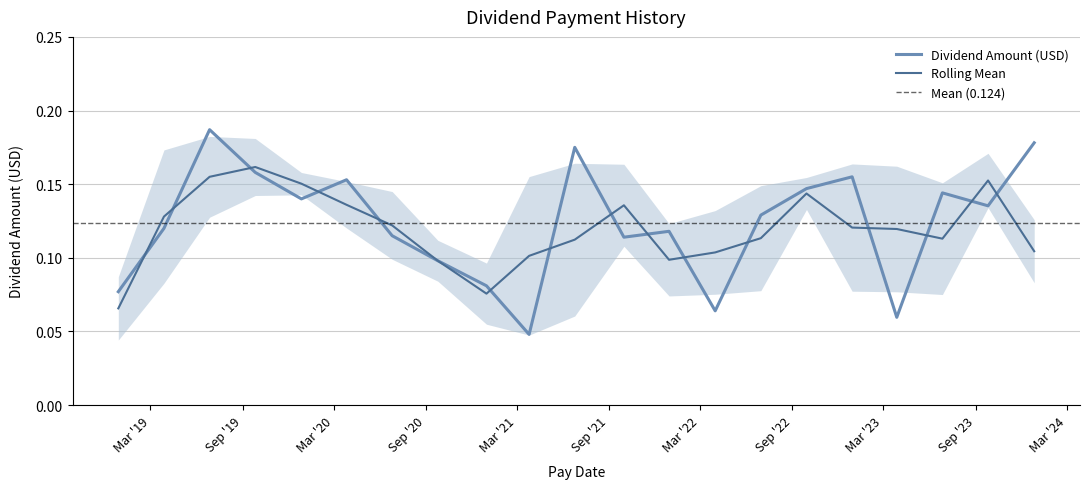

What is the difference between the values at 2019-12-27 and 2020-12-30?

0.1